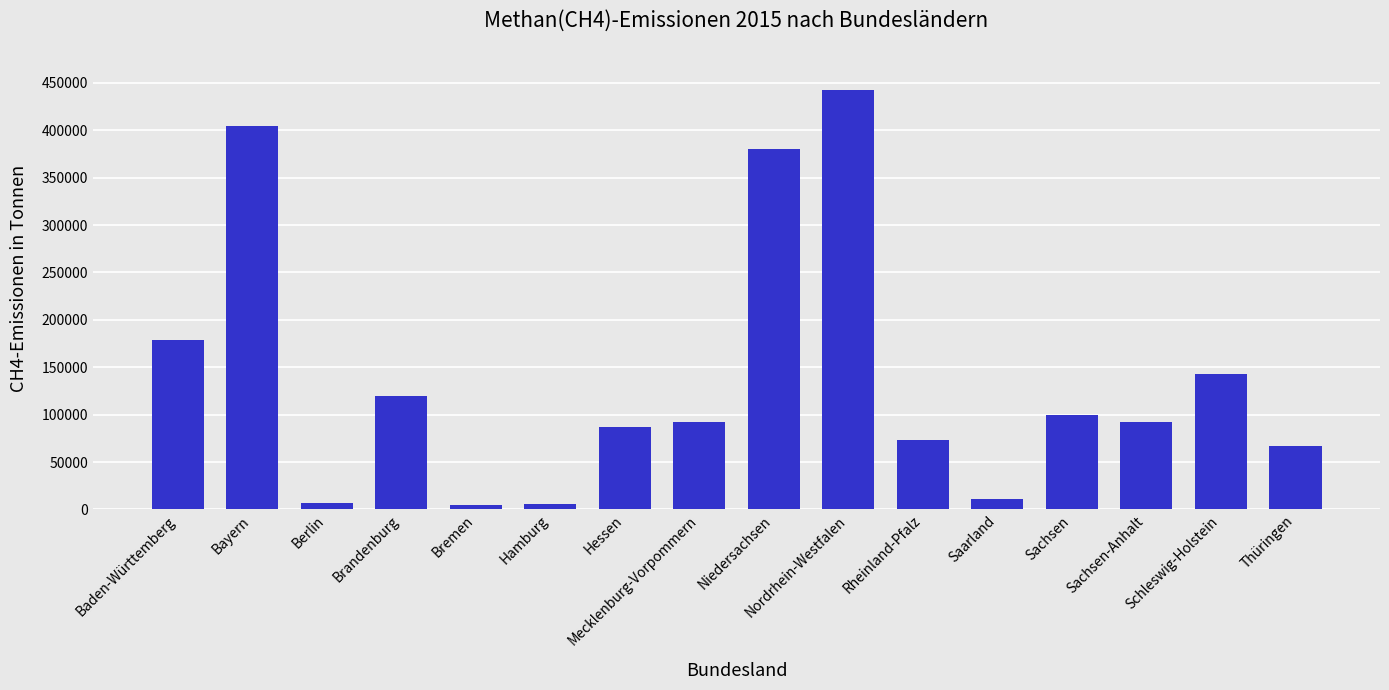

What is the change in value from Niedersachsen to Thüringen?

-313830